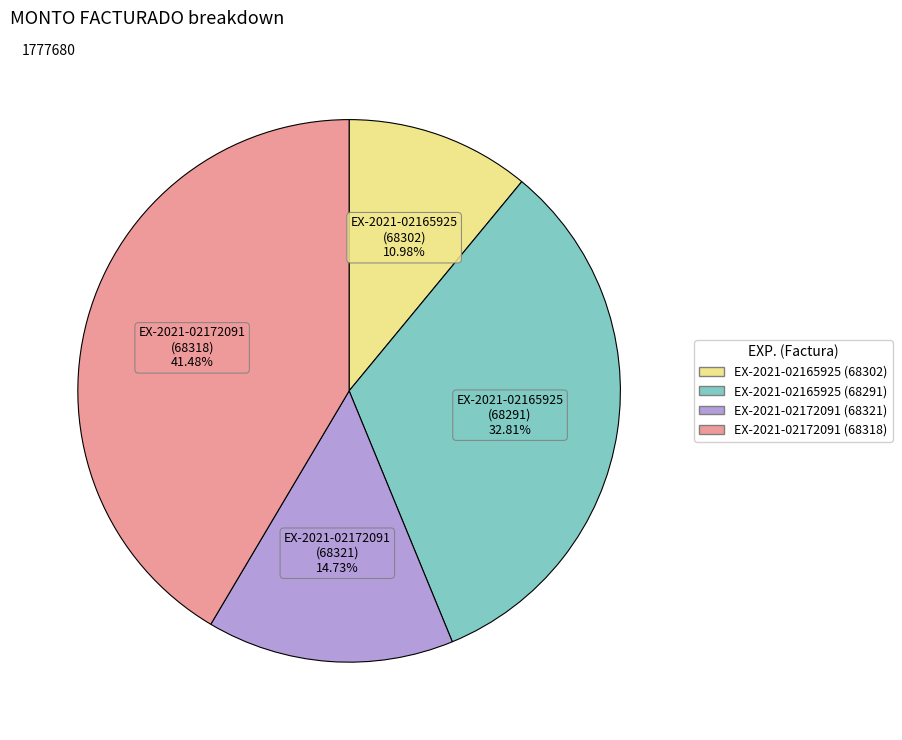

To the nearest percent, what portion does EX-2021-02165925 (68291) represent?

33%